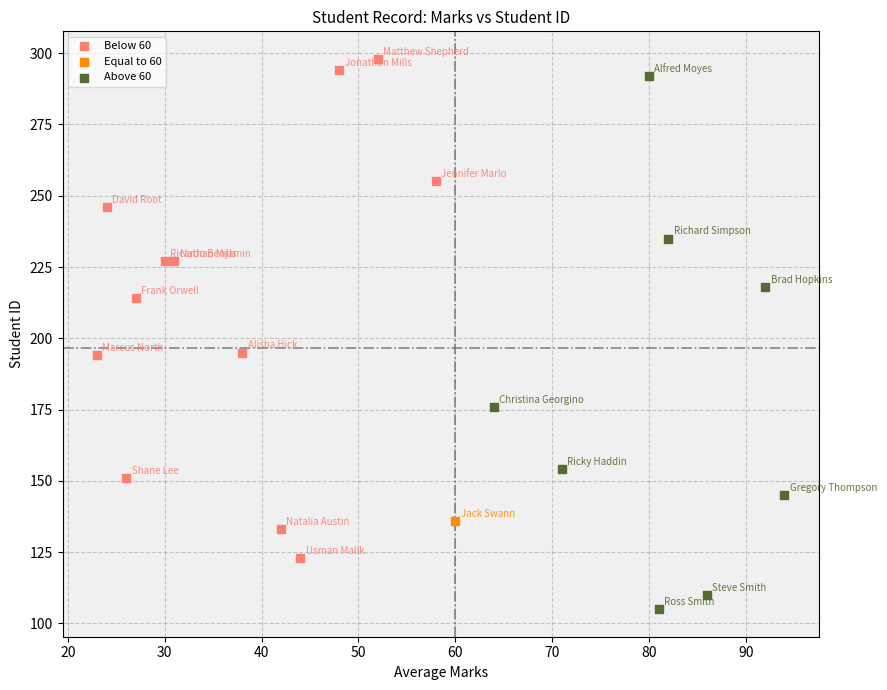

What are all the series names shown in the legend?

Below 60, Equal to 60, Above 60